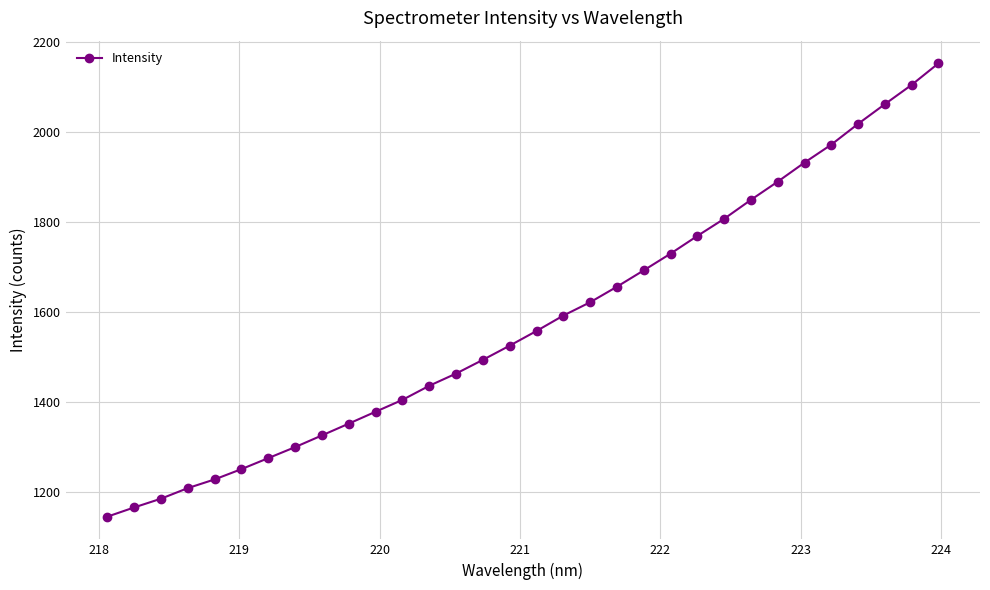

What is the difference between the maximum and minimum values?

1009.0